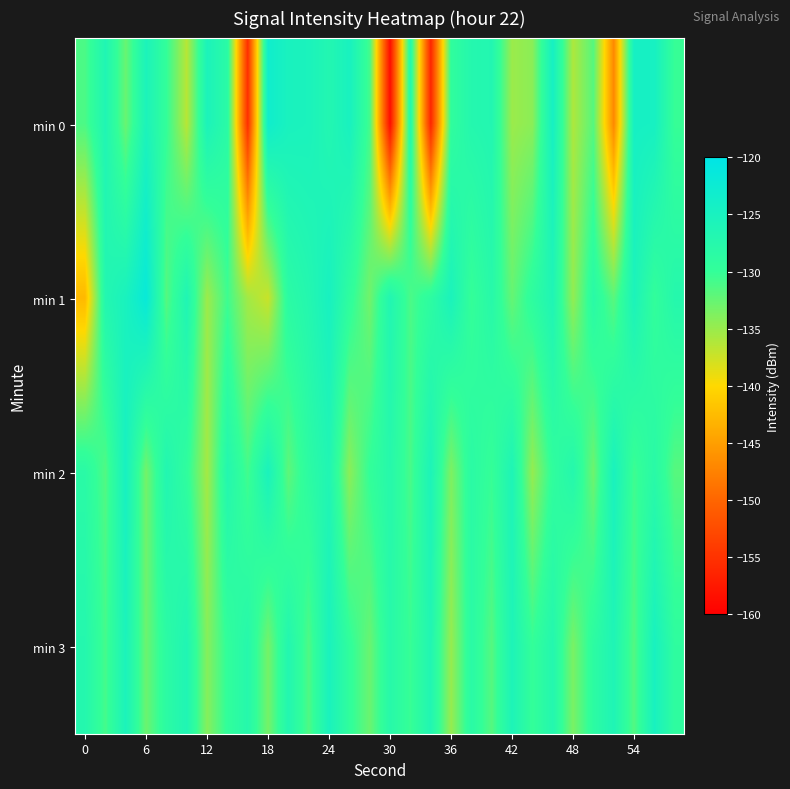

Which series has the largest range (max minus min)?

min 0